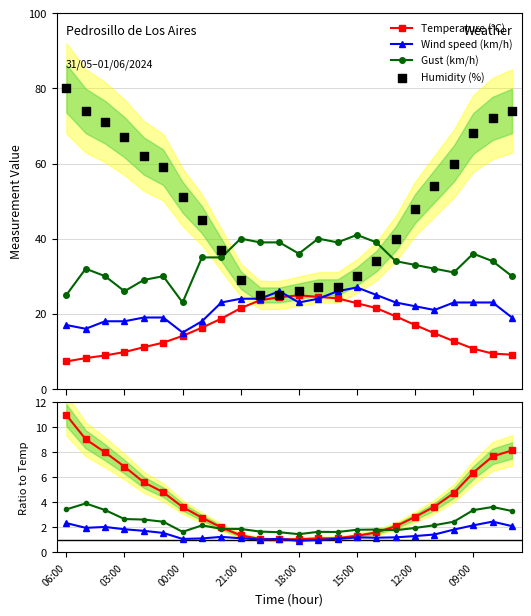

What are all the series names shown in the legend?

Temperature (C), Humidity (%), Wind speed (km/h), Gust (km/h)